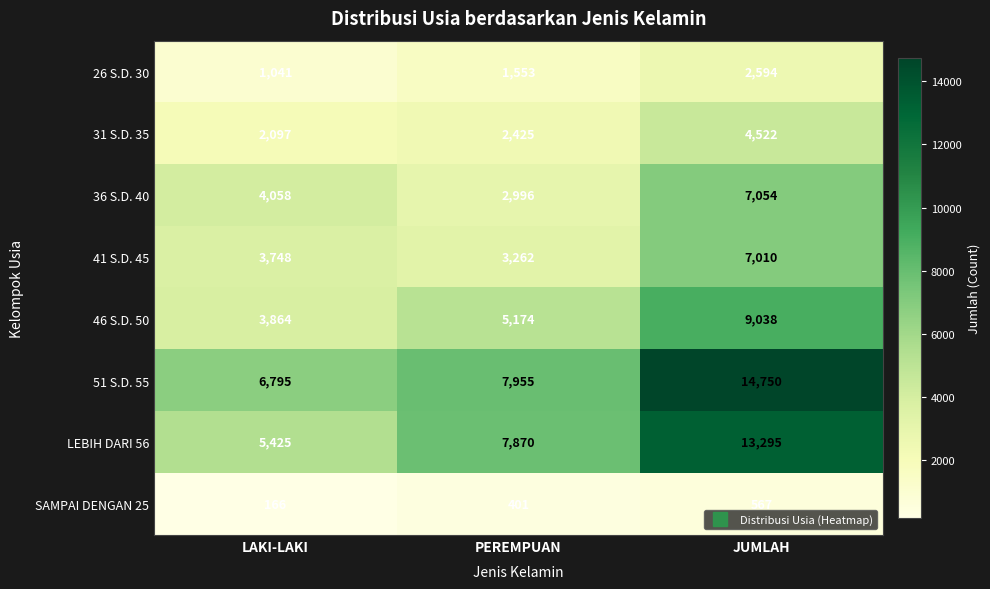

What is the smallest value displayed?

166